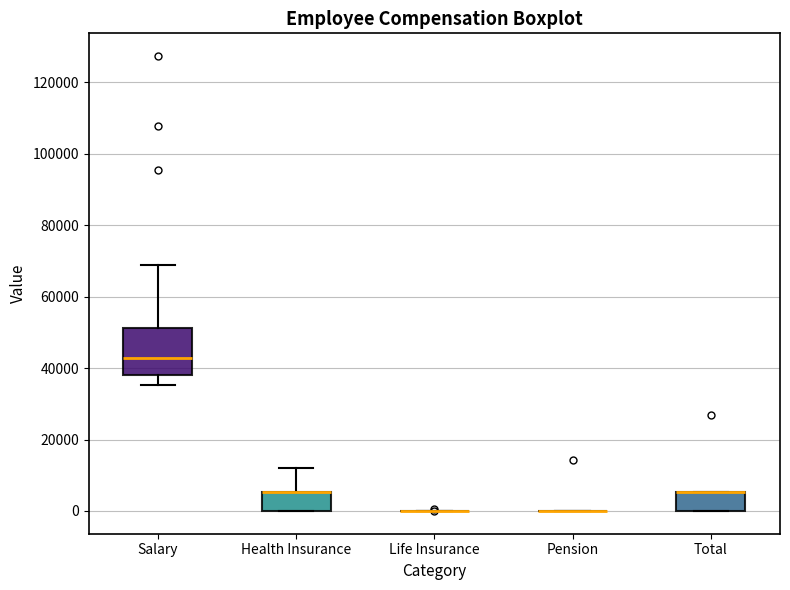

Reading left to right, transcribe this box plot: for each box, give where its median line is, the range the box spans, and where its two whiskers end, as read against the y-axis. The values are not printed on the chart, so give them approximately, as read against the axis.

Salary: median 42000, box 38000 to 52000, whiskers 36000 to 68000
Health Insurance: median 6000 (drawn on the box's upper edge), box 0 to 6000, whiskers 0 to 12000
Life Insurance: box collapsed to a line at 0, whiskers 0 to 0
Pension: box collapsed to a line at 0, whiskers 0 to 0
Total: median 6000 (drawn on the box's upper edge), box 0 to 6000, whiskers 0 to 6000